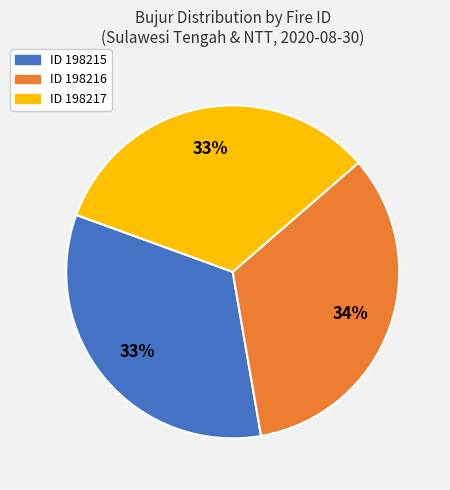

To the nearest percent, what is the average slice percentage?

33%